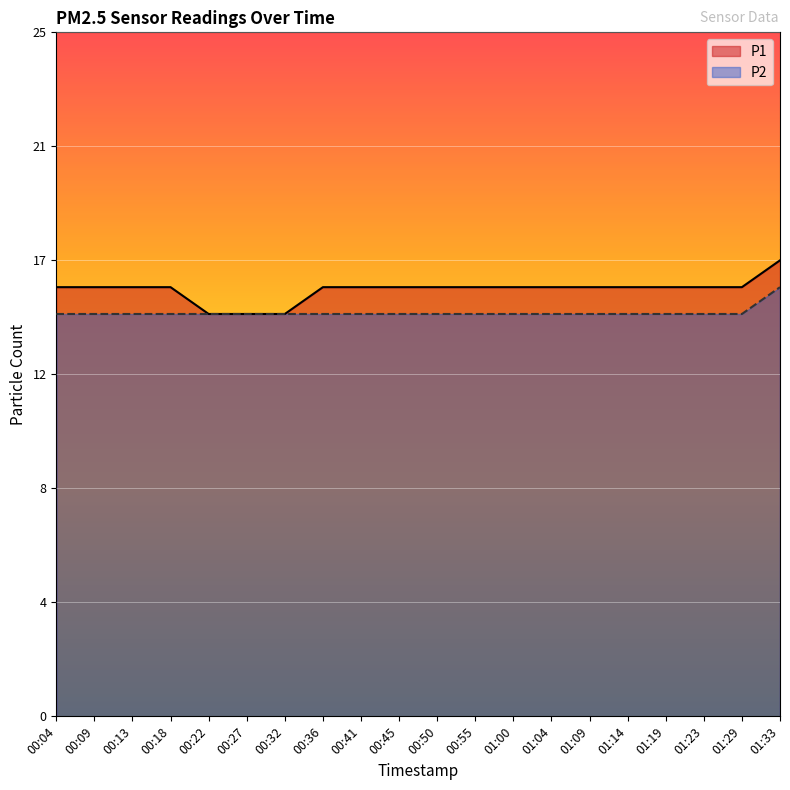

The value of P2 at 00:09 is 26. True or false?

False